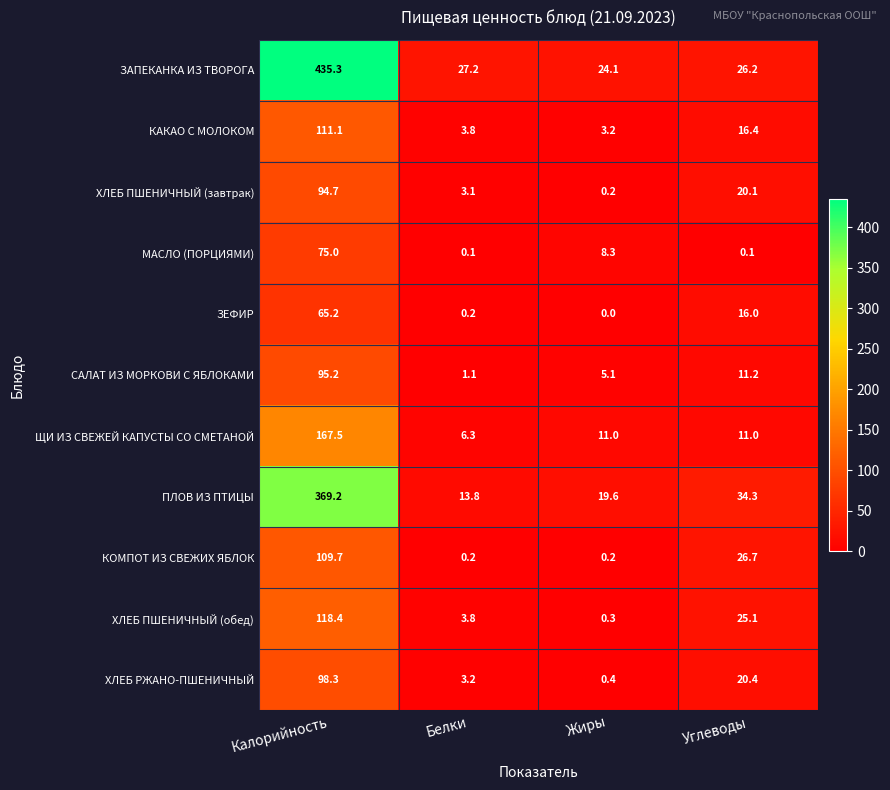

At which category is the sum across all series the highest?

Калорийность